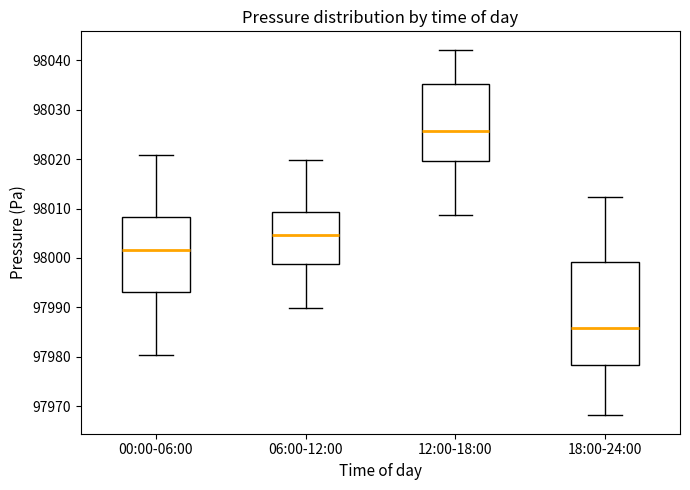

Reading left to right, read every box against the y-axis: the position of its median line, the range the box covers, and the ends of its whiskers. The values are not printed on the chart, so give them approximately, as read against the axis.

00:00-06:00: median 98002, box 97993 to 98008, whiskers 97980 to 98021
06:00-12:00: median 98005, box 97999 to 98009, whiskers 97990 to 98020
12:00-18:00: median 98026, box 98020 to 98035, whiskers 98009 to 98042
18:00-24:00: median 97986, box 97978 to 97999, whiskers 97968 to 98012